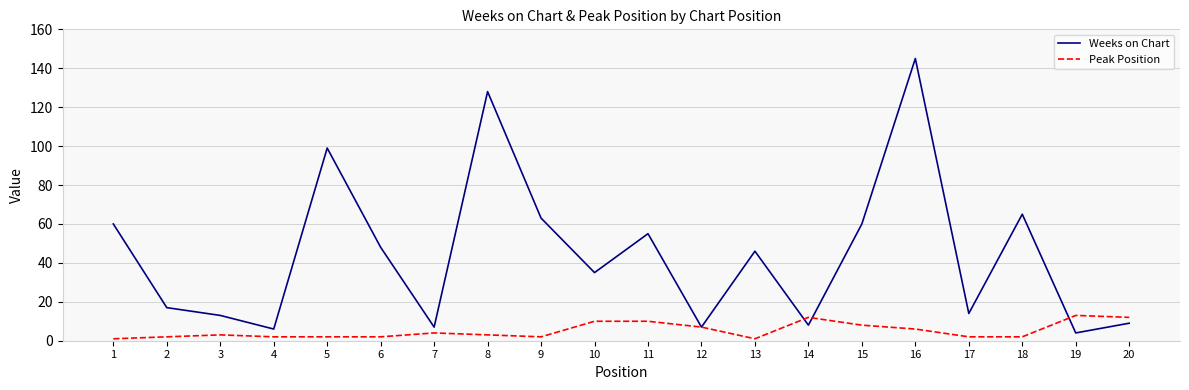

Read the Weeks on Chart value at 6.

48